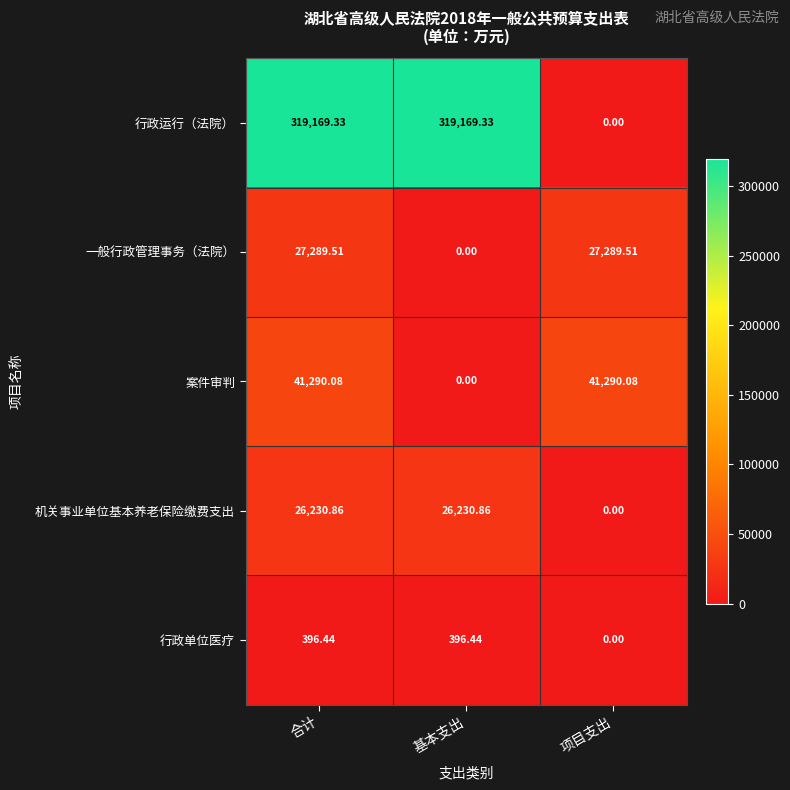

List the series in order of their peak value, highest first.

行政运行（法院）, 案件审判, 一般行政管理事务（法院）, 机关事业单位基本养老保险缴费支出, 行政单位医疗